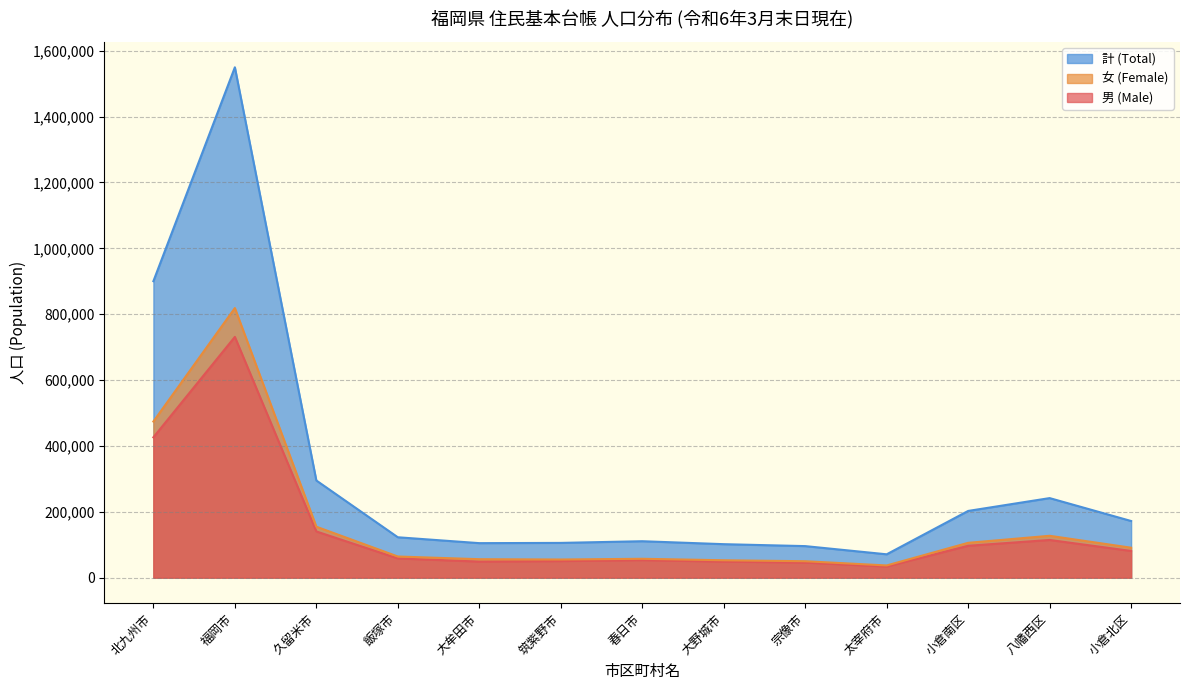

How many values in the 計 (Total) series exceed 122660?

6